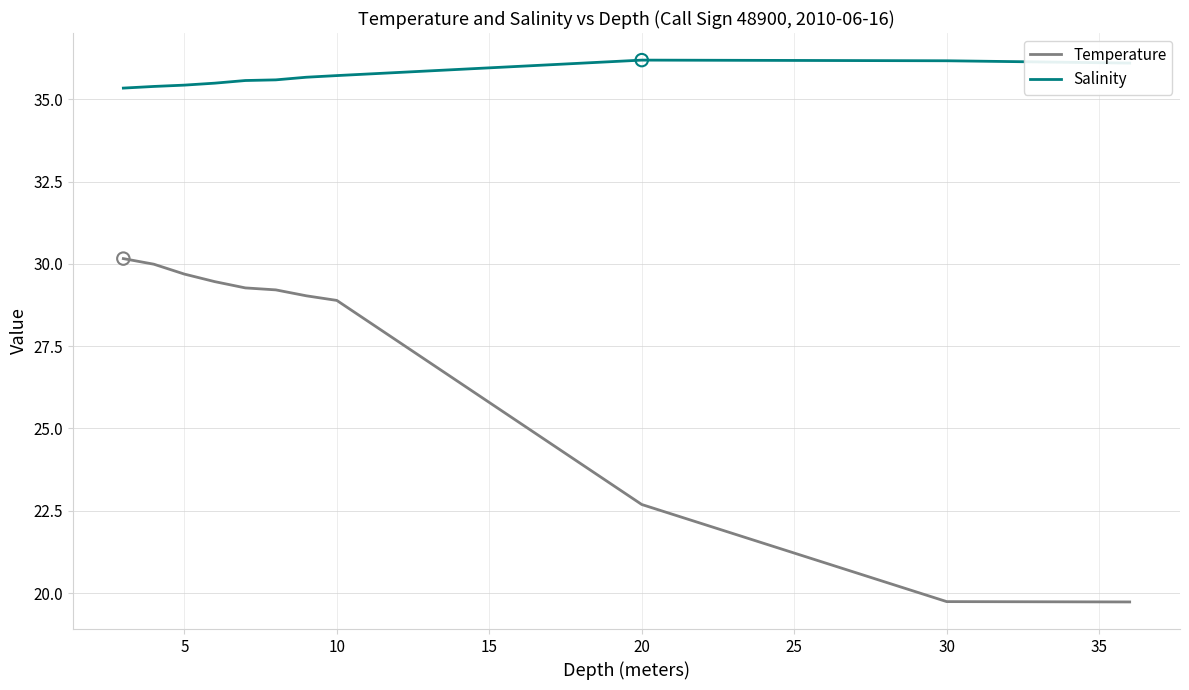

Which series has the largest range (max minus min)?

Temperature